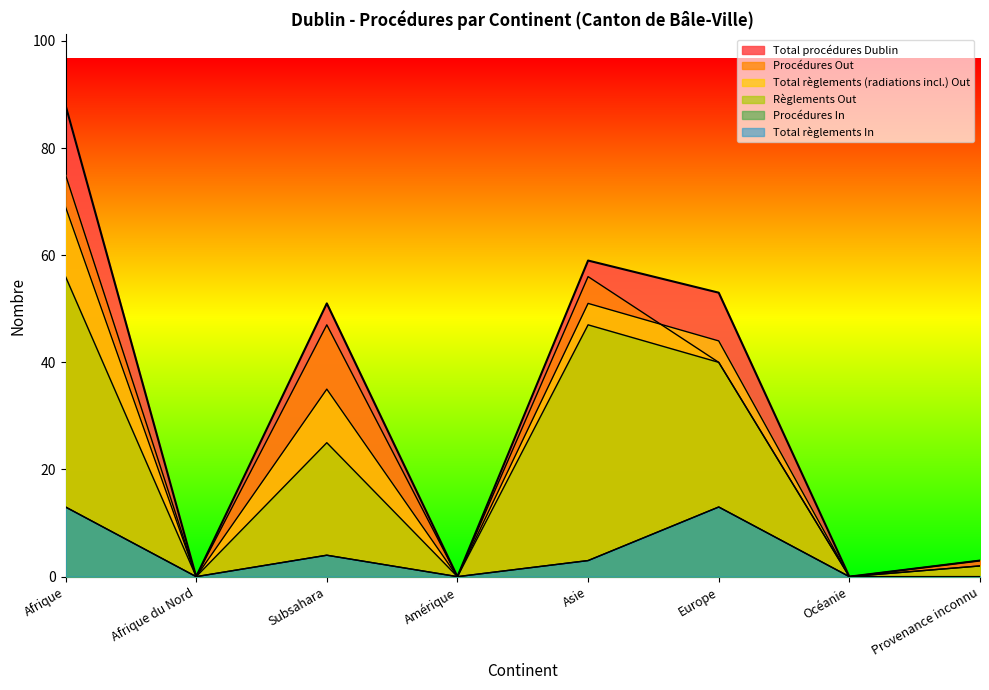

Where is the first local maximum for Procédures Out?

Subsahara